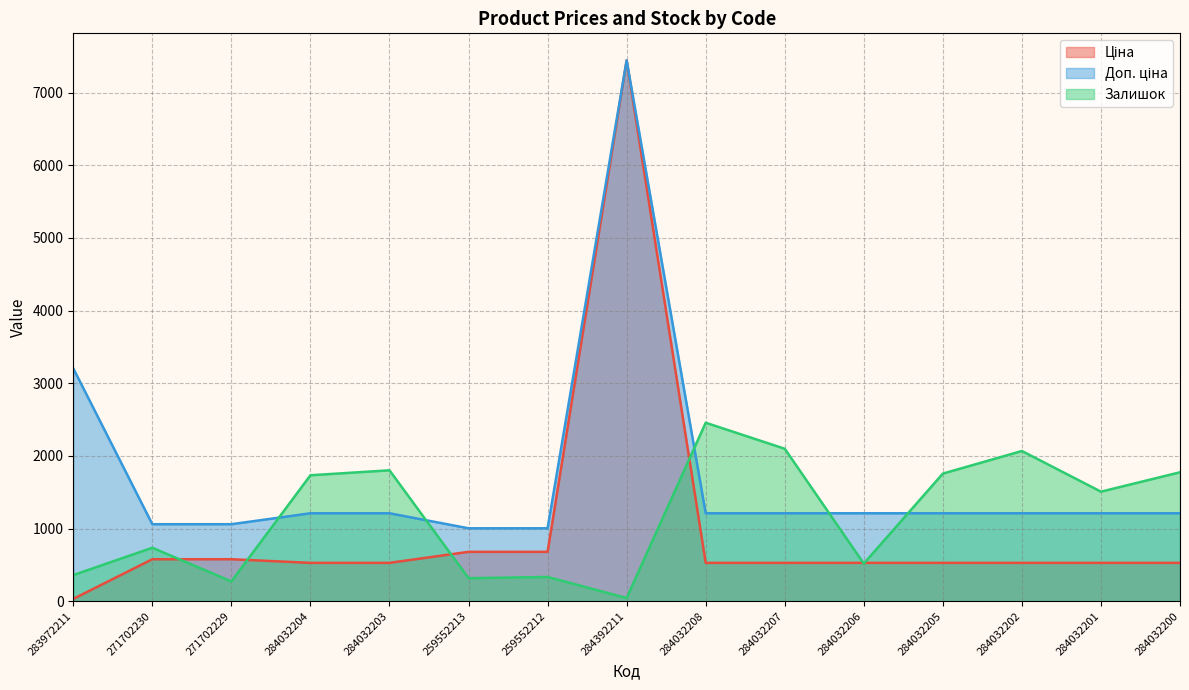

How many lines are shown in the chart?

3